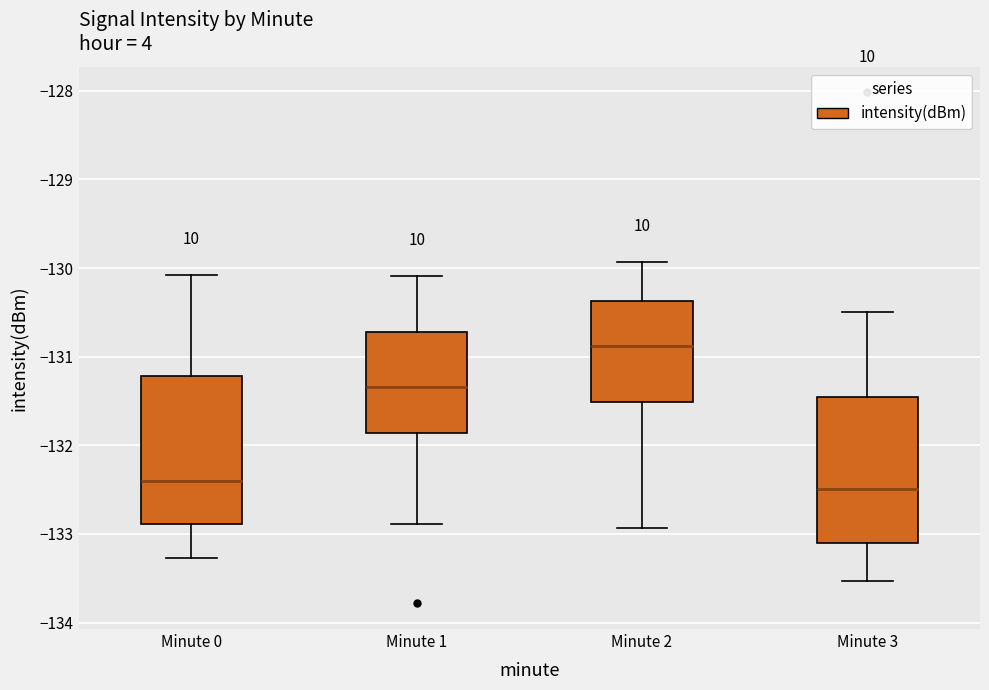

Reading left to right, transcribe this box plot: for each box, give where its median line is, the range the box spans, and where its two whiskers end, as read against the y-axis. The values are not printed on the chart, so give them approximately, as read against the axis.

Minute 0: median -132.4, box -132.9 to -131.2, whiskers -133.3 to -130.1
Minute 1: median -131.3, box -131.9 to -130.7, whiskers -132.9 to -130.1
Minute 2: median -130.9, box -131.5 to -130.4, whiskers -132.9 to -129.9
Minute 3: median -132.5, box -133.1 to -131.5, whiskers -133.5 to -130.5